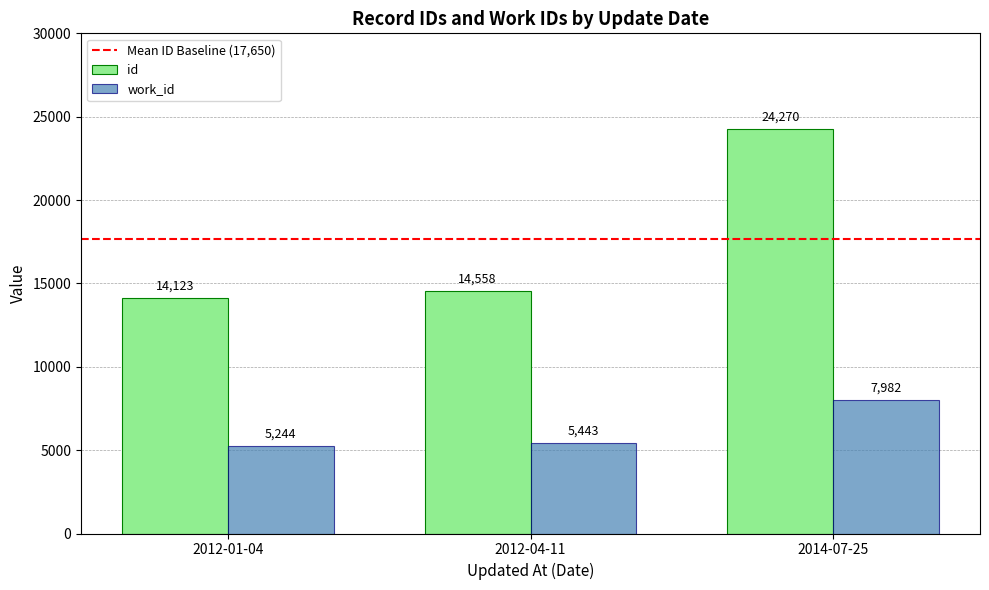

The value of work_id at 2012-01-04 is 3541. True or false?

False